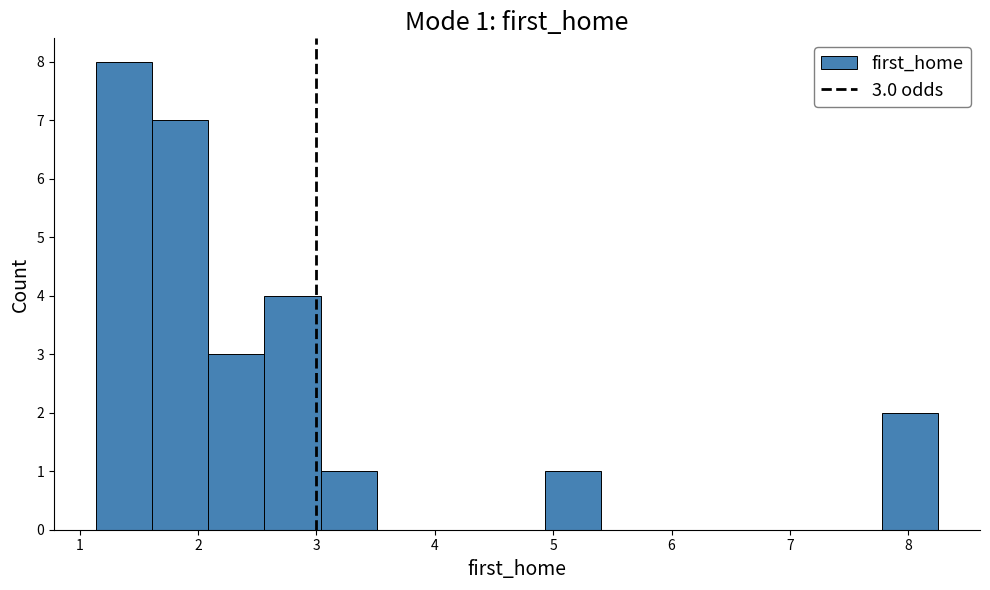

Over which range of the x-axis is the bar tallest?

1.1 to 1.6